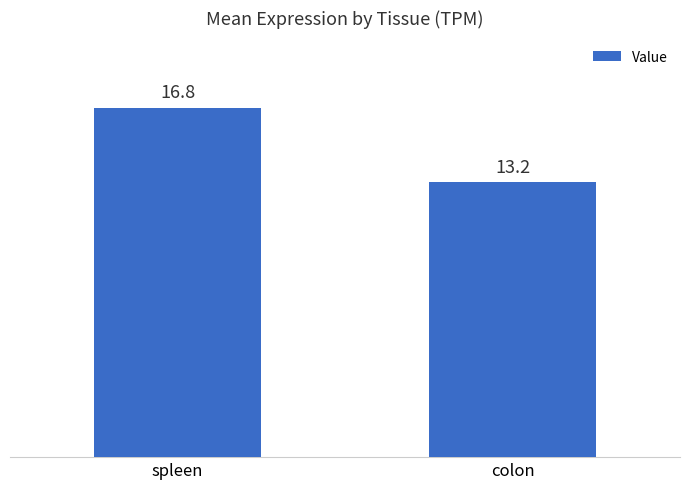

Rank the categories by value from lowest to highest.

colon, spleen